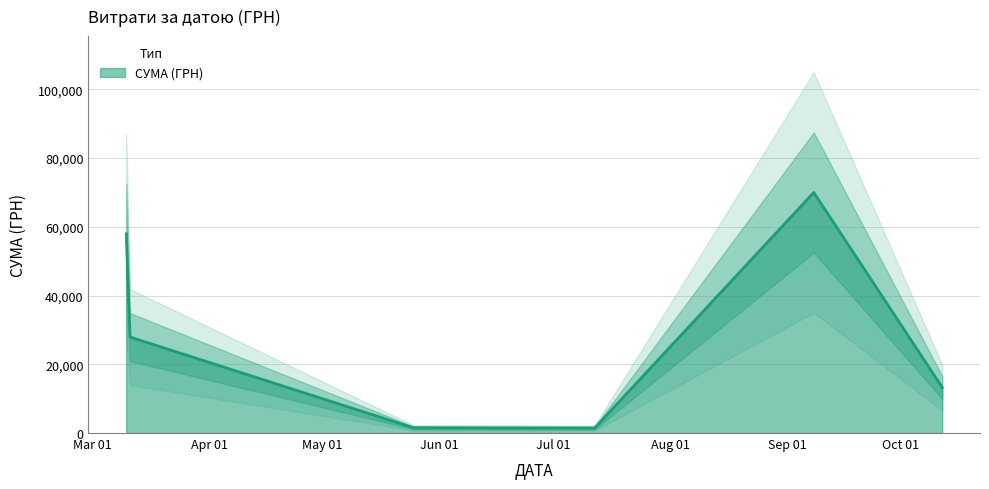

How many points are lower than both their immediate neighbors (excluding endpoints)?

1